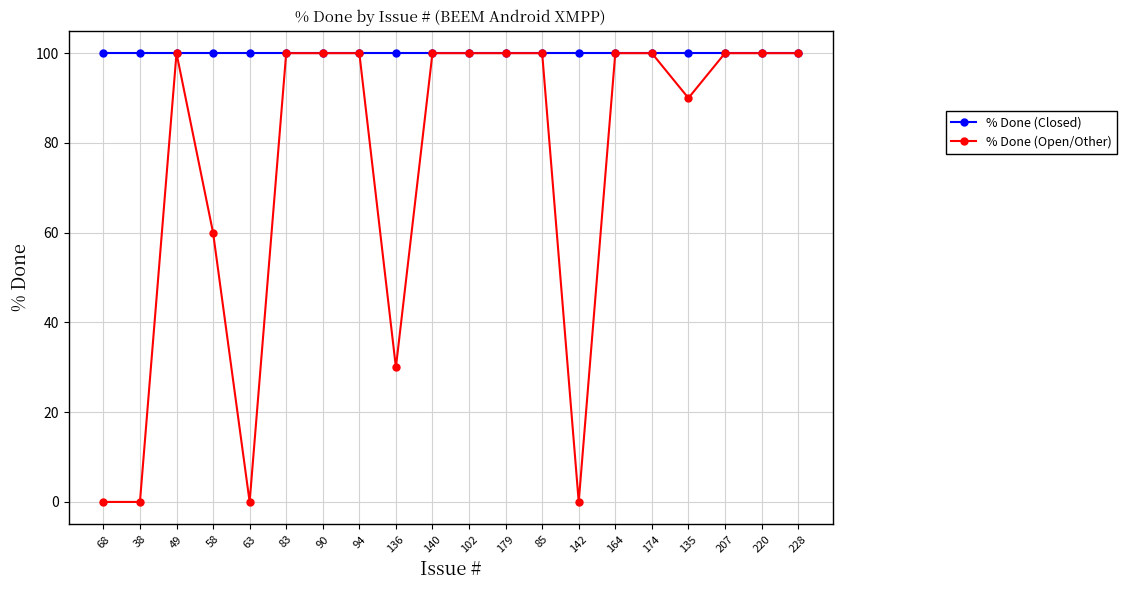

Reading right to left, what are all the values shown in this chart?

% Done (Closed): 100	100	100	100	100	100	100	100	100	100	100	100	100	100	100	100	100	100	100	100
% Done (Open/Other): 100	100	100	90	100	100	0	100	100	100	100	30	100	100	100	0	60	100	0	0